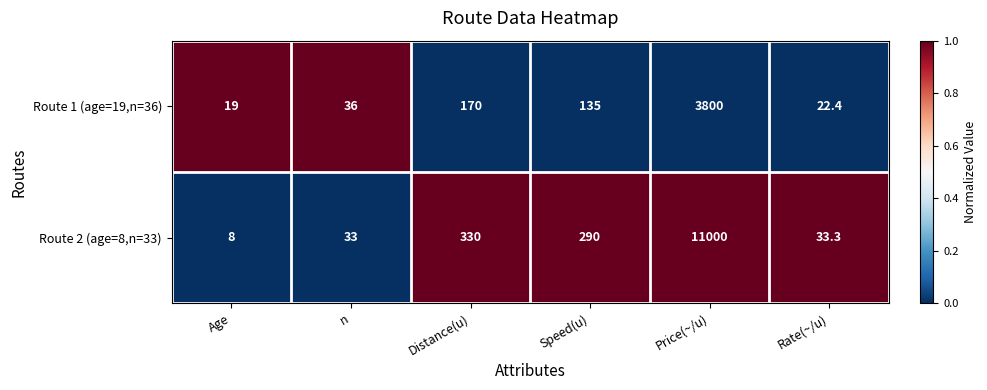

Is it true that Route 1 (age=19,n=36) equals 170.0 at Distance(u)?

True